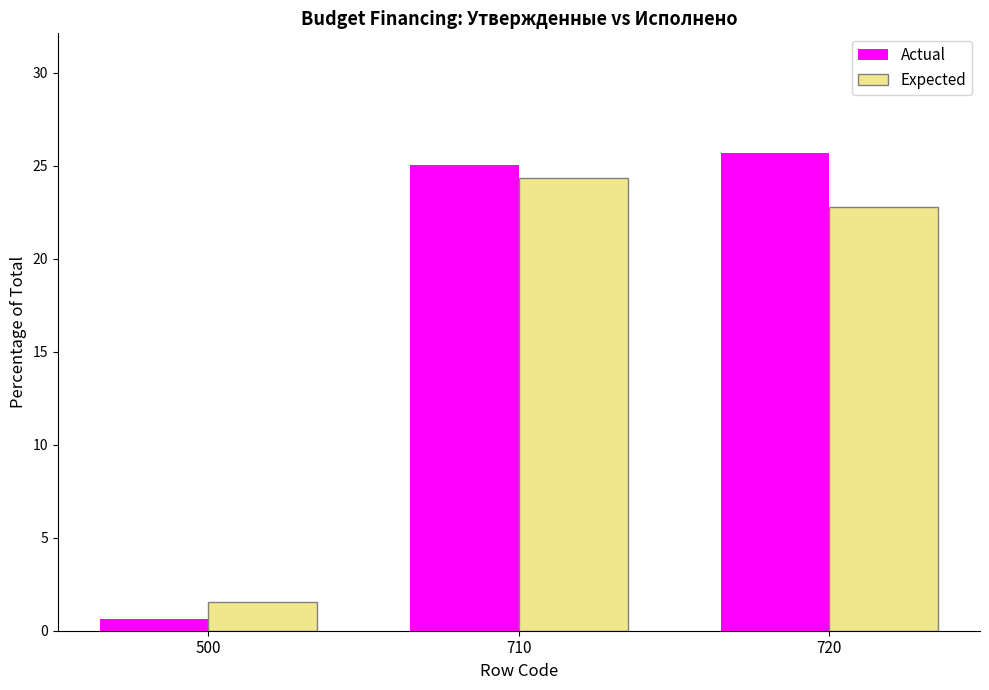

Reading right to left, what are all the values shown in this chart?

Actual: 25.7	25.0	0.6
Expected: 22.8	24.3	1.6